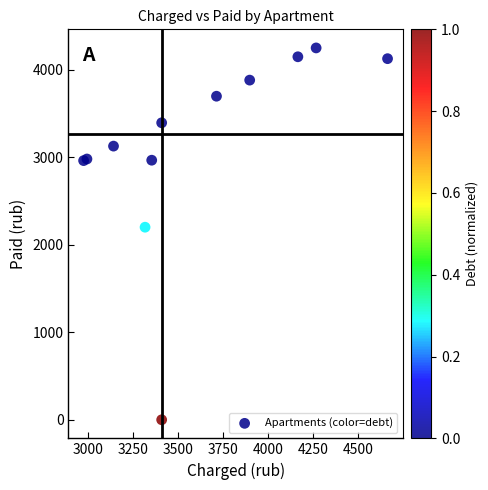

What Y value in the scatter plot is closest to 2124?

2200.0